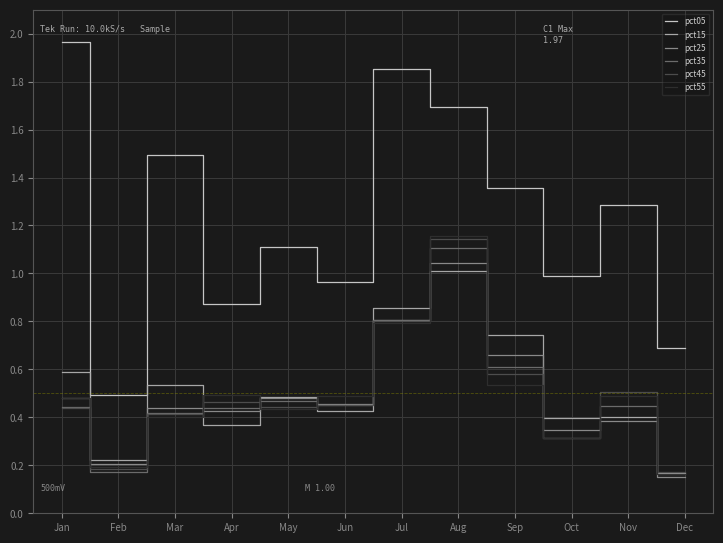

Which series has the widest spread of values?

pct05